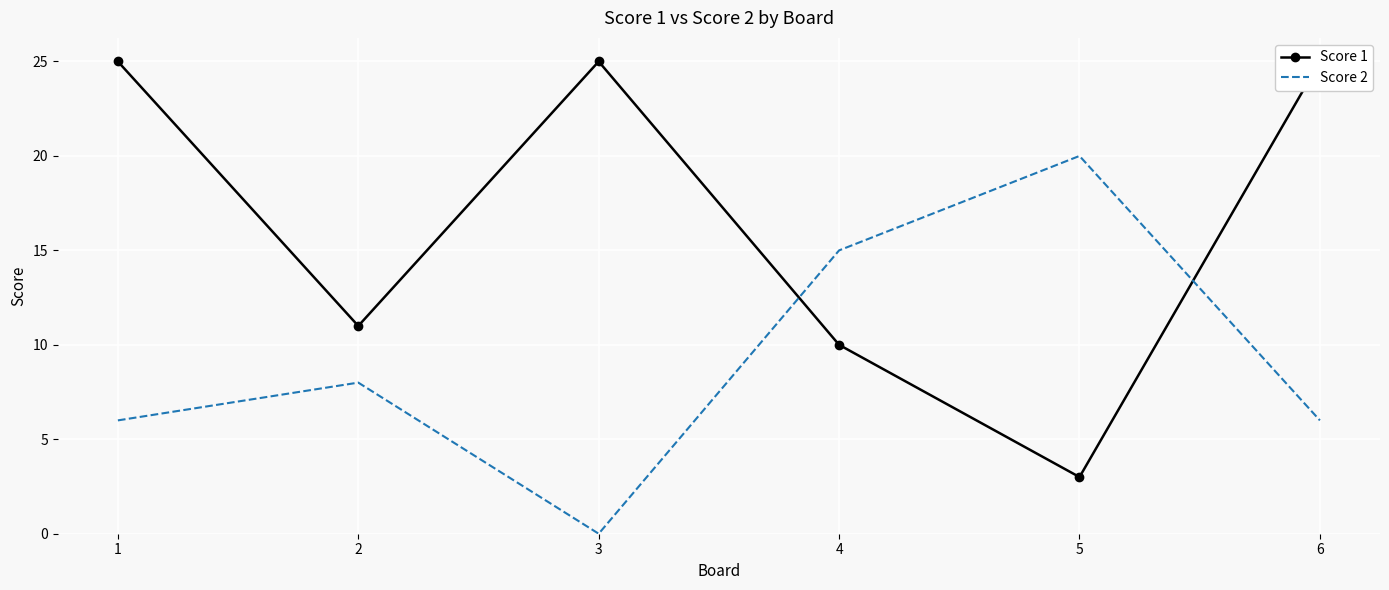

The value of Score 1 at 6 is 25. True or false?

True